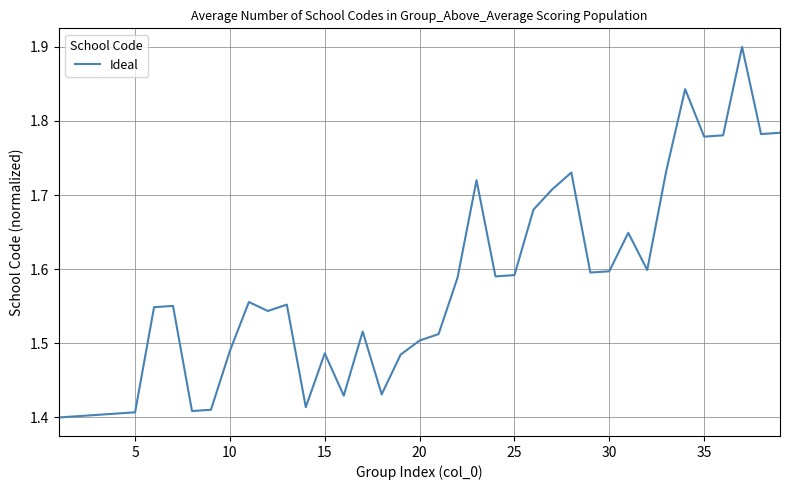

What is the greatest value displayed?

1.9